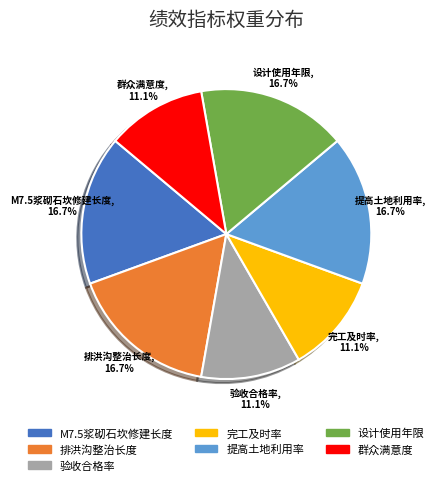

Is the sum of 完工及时率 and M7.5浆砌石坎修建长度 greater than half?

No